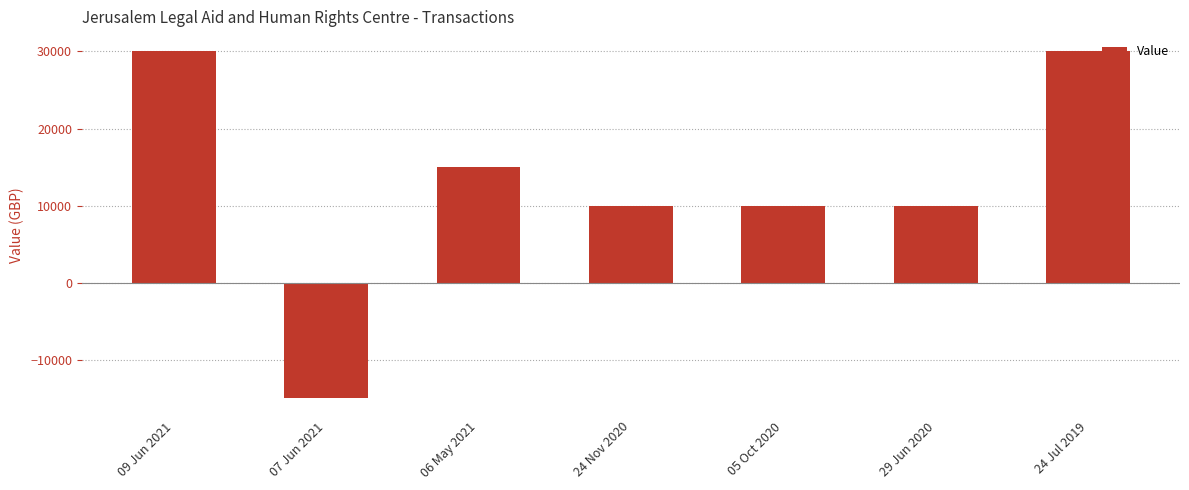

The value at 05 Oct 2020 is 5575. True or false?

False